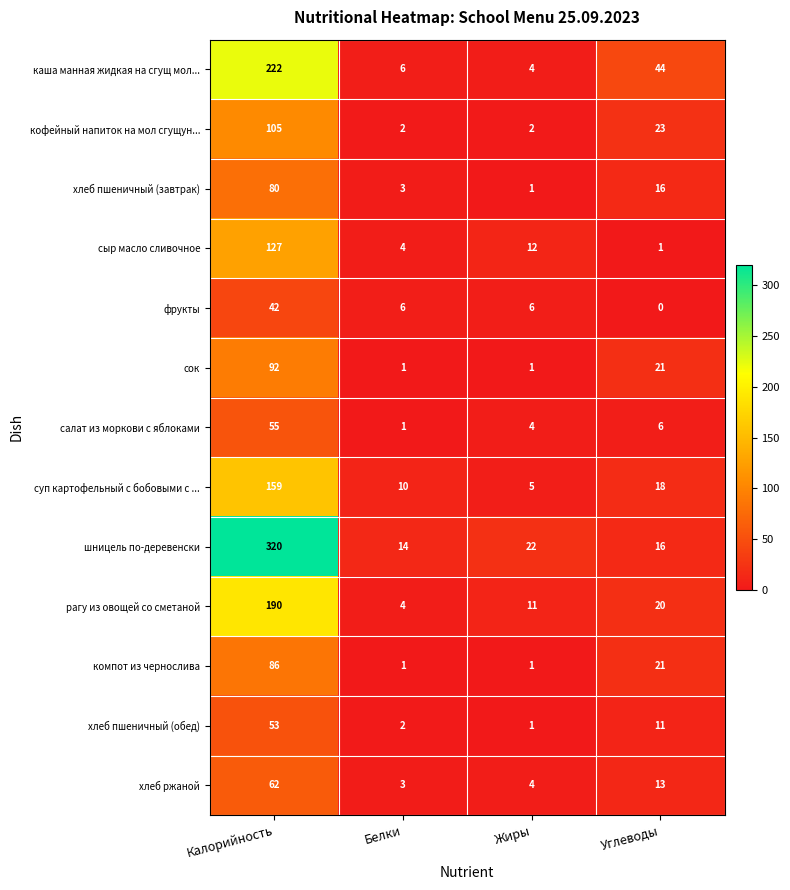

Where is каша манная жидкая на сгущ мол... nearest to the value 113?

Углеводы